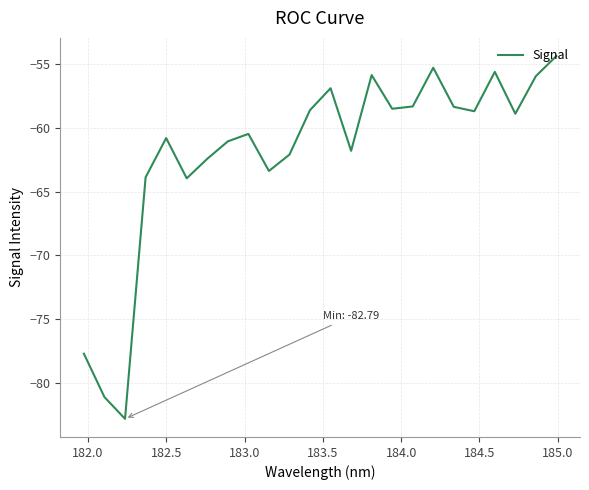

What is the minimum value shown in the chart?

-82.8